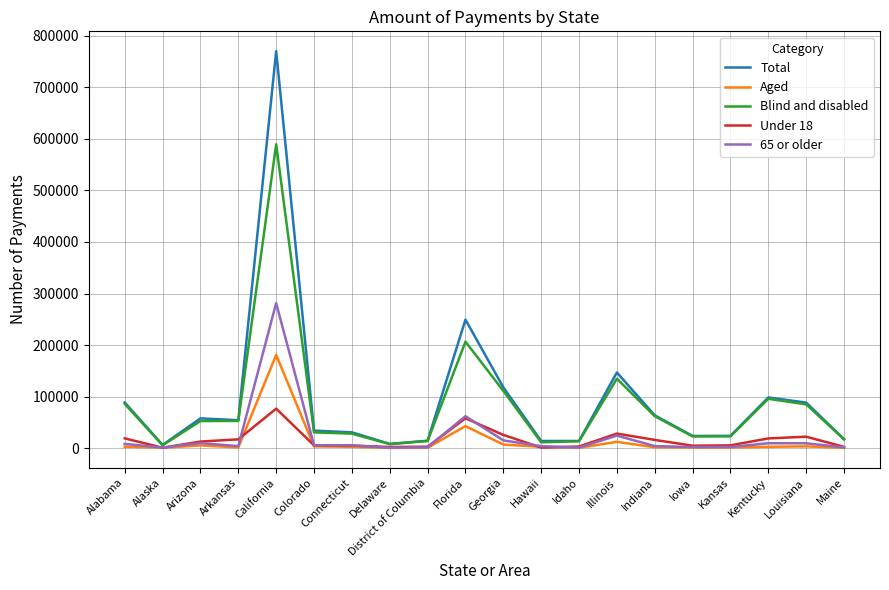

At which category is the sum across all series the highest?

California